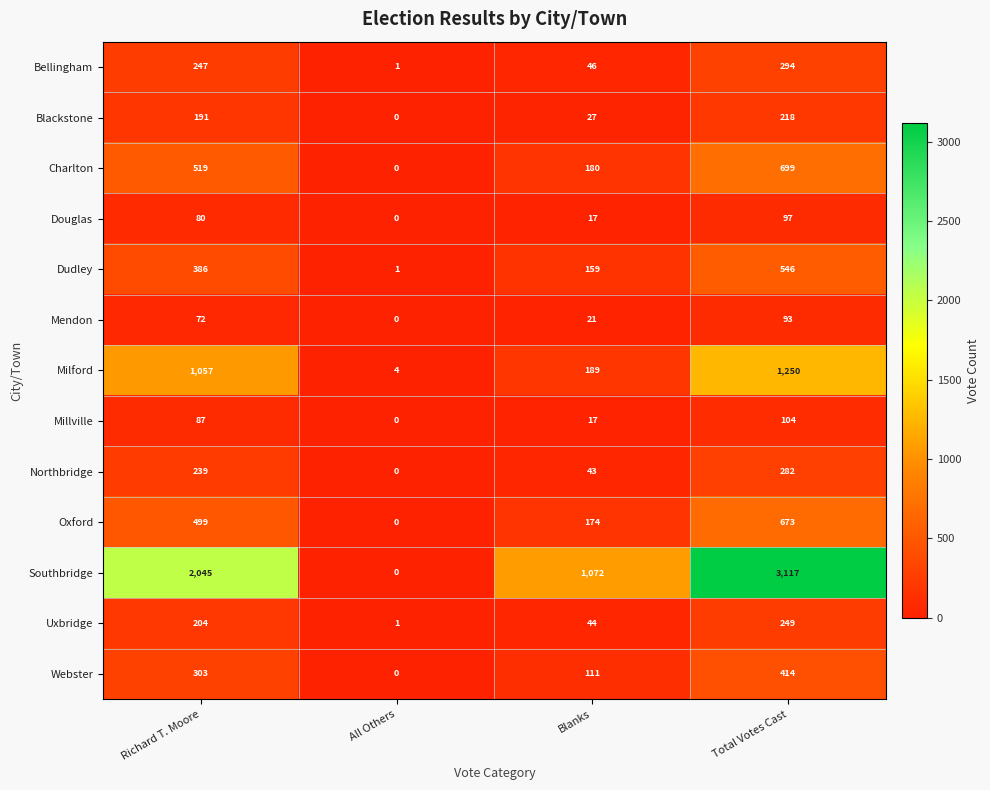

List the series in order of their peak value, highest first.

Southbridge, Milford, Charlton, Oxford, Dudley, Webster, Bellingham, Northbridge, Uxbridge, Blackstone, Millville, Douglas, Mendon